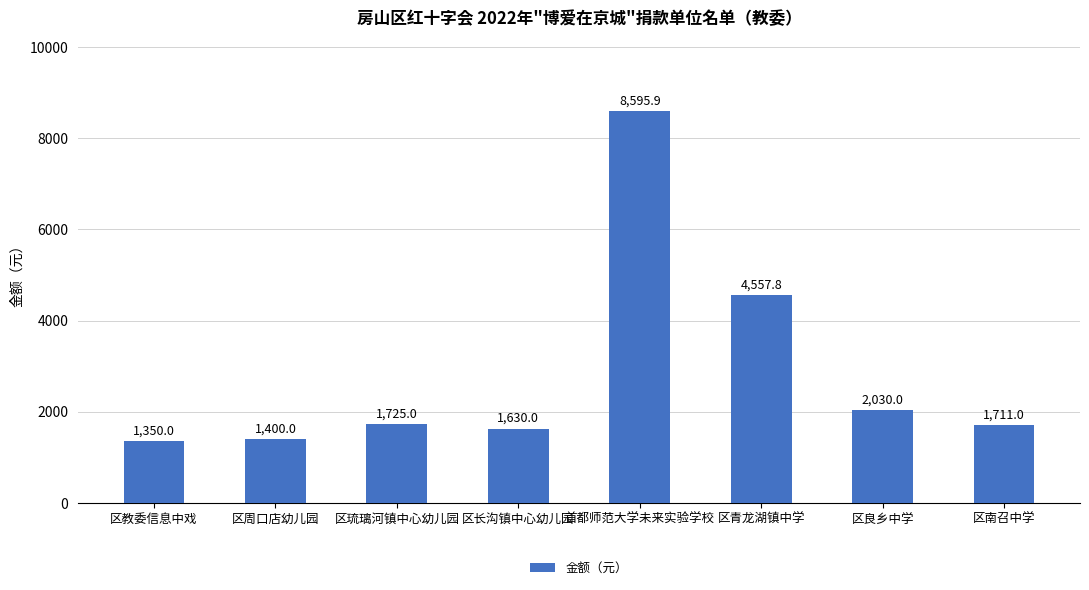

What is the label of the 5th bar from the left?

首都师范大学未来实验学校